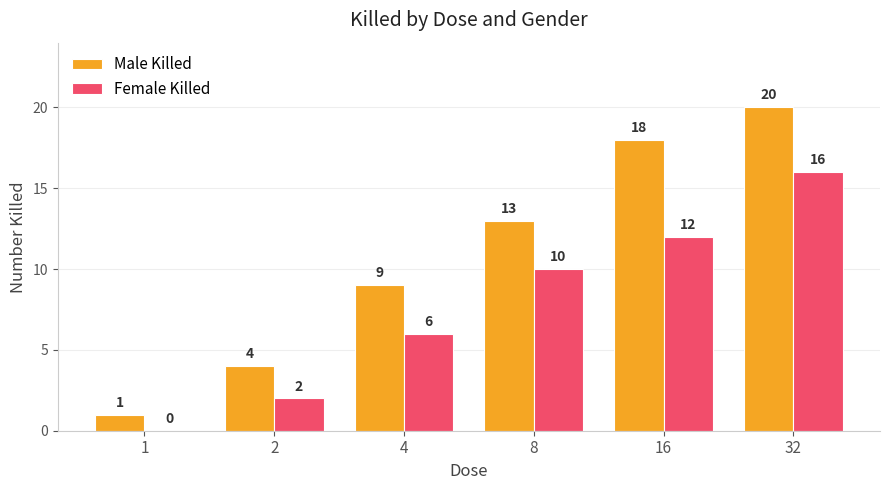

What is the sum of the Female Killed values at 32 and 4?

22